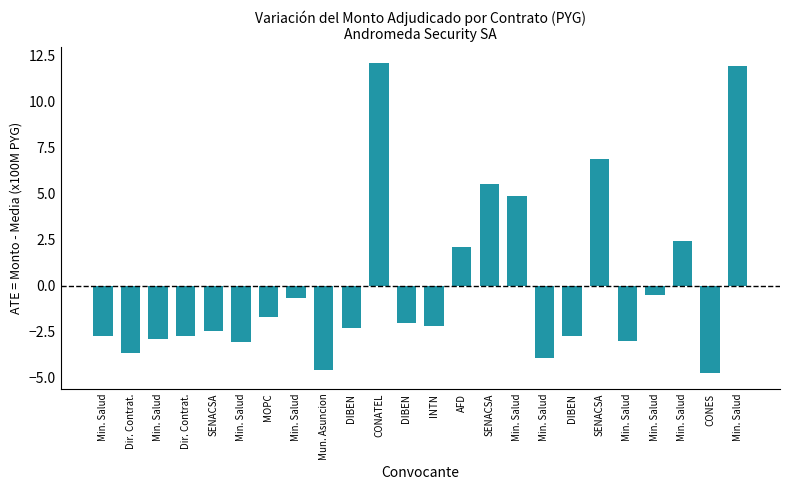

Reading right to left, transcribe all the data shown in this chart.

Min. Salud=12.0	CONES=-4.8	Min. Salud=2.4	Min. Salud=-0.5	Min. Salud=-3.0	SENACSA=6.9	DIBEN=-2.7	Min. Salud=-3.9	Min. Salud=4.9	SENACSA=5.5	AFD=2.1	INTN=-2.2	DIBEN=-2.0	CONATEL=12.1	DIBEN=-2.3	Mun. Asuncion=-4.6	Min. Salud=-0.7	MOPC=-1.7	Min. Salud=-3.0	SENACSA=-2.5	Dir. Contrat.=-2.8	Min. Salud=-2.9	Dir. Contrat.=-3.6	Min. Salud=-2.8